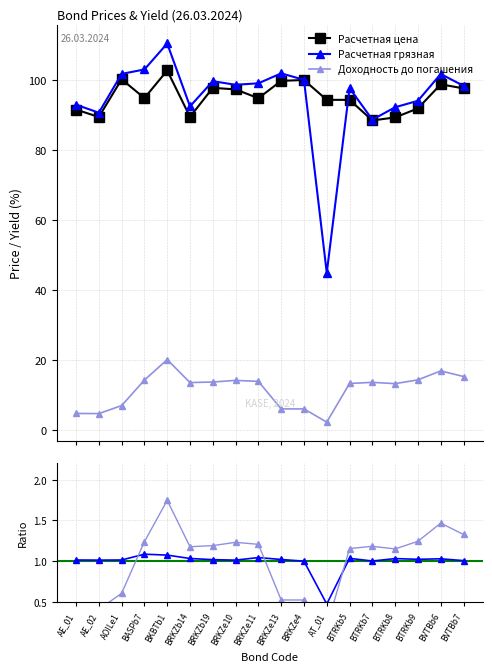

Reading left to right, extract all data points from this chart.

Расчетная цена: 91.5	89.3	100.1	94.7	102.6	89.4	97.7	97.2	94.7	99.7	99.9	94.2	94.2	88.4	89.2	91.8	98.7	97.5
Расчетная грязная: 92.9	90.6	101.6	102.9	110.3	92.4	99.6	98.5	99.0	101.8	100.0	44.9	97.6	88.6	92.1	94.0	101.6	98.2
Доходность до погашения: 4.8	4.7	7.0	14.3	20.1	13.6	13.7	14.2	13.9	6.1	6.0	2.3	13.3	13.6	13.3	14.3	16.9	15.3
Грязная / Чистая: 1.0	1.0	1.0	1.1	1.1	1.0	1.0	1.0	1.0	1.0	1.0	0.5	1.0	1.0	1.0	1.0	1.0	1.0
Доходность / Среднее: 0.4	0.4	0.6	1.2	1.7	1.2	1.2	1.2	1.2	0.5	0.5	0.2	1.2	1.2	1.2	1.2	1.5	1.3